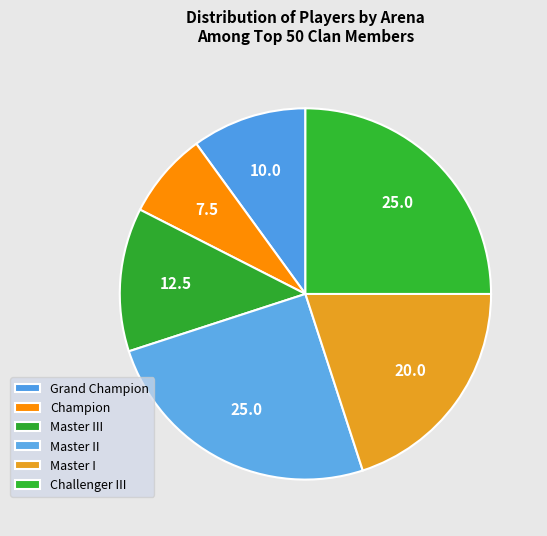

Does any single category account for the majority?

No